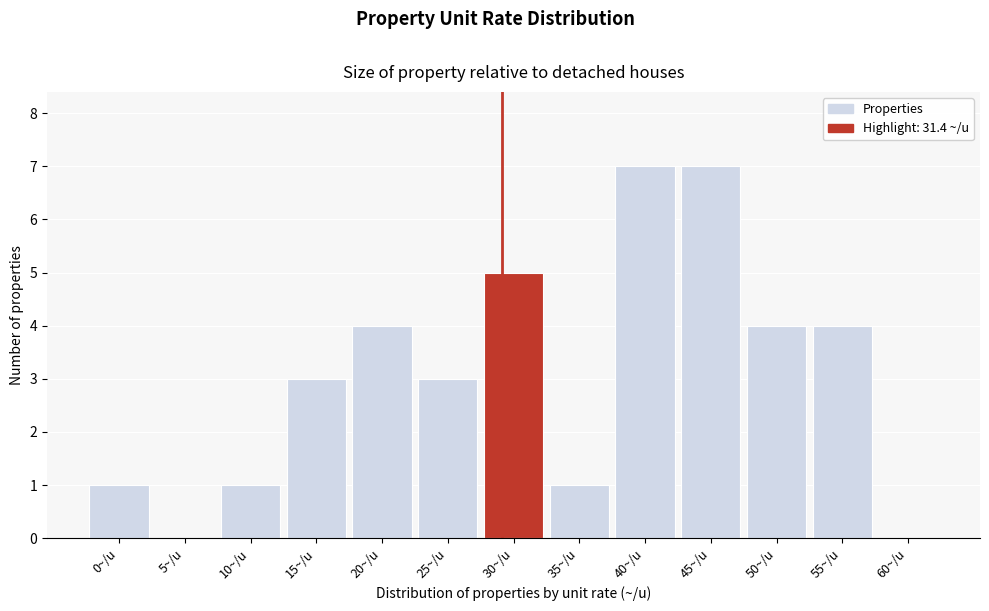

Reading right to left, transcribe all the data shown in this chart.

60~/u=0	55~/u=4	50~/u=4	45~/u=7	40~/u=7	35~/u=1	30~/u=5	25~/u=3	20~/u=4	15~/u=3	10~/u=1	5~/u=0	0~/u=1